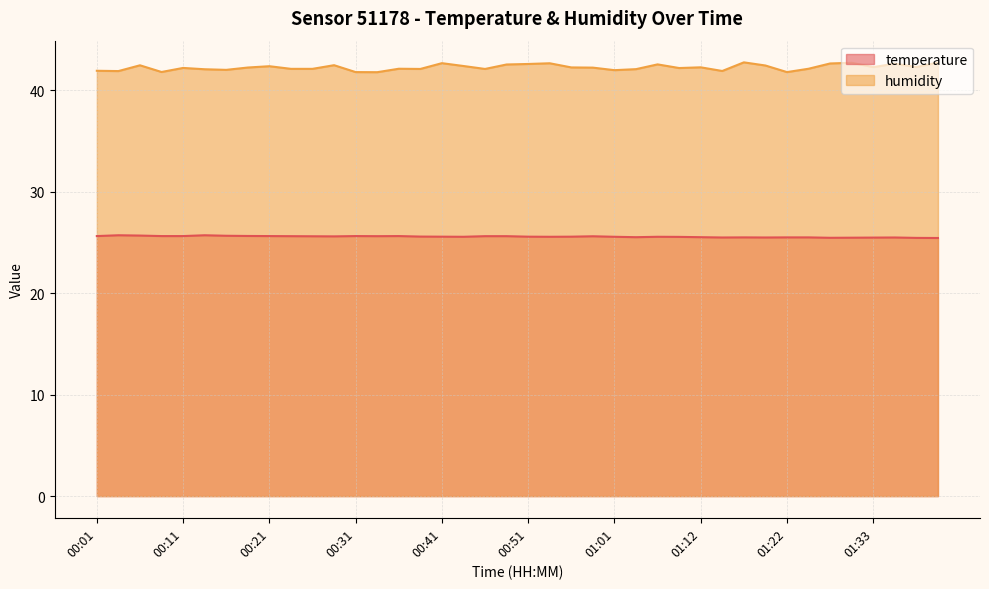

Which category has the highest value across all series?

01:17